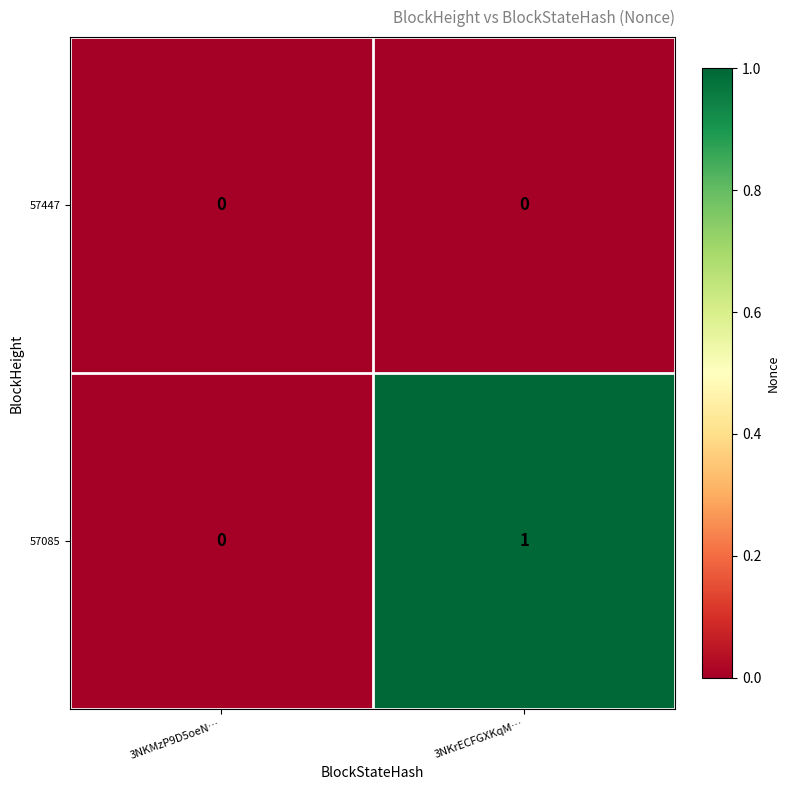

Between 3NKMzP9D5oeN… and 3NKrECFGXKqM…, which series saw the biggest shift?

57085